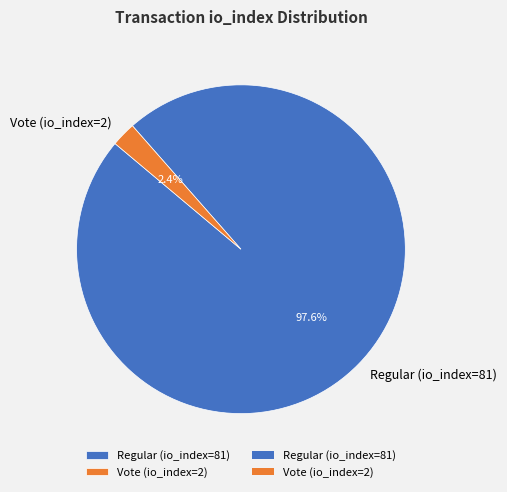

To the nearest percent, what percentage of the pie is Regular (io_index=81)?

98%